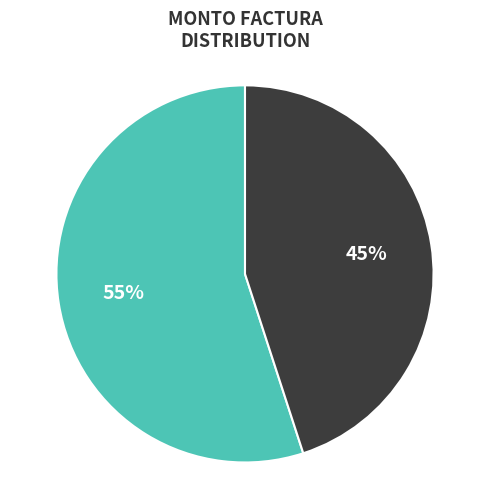

How many segments does this pie chart have?

2